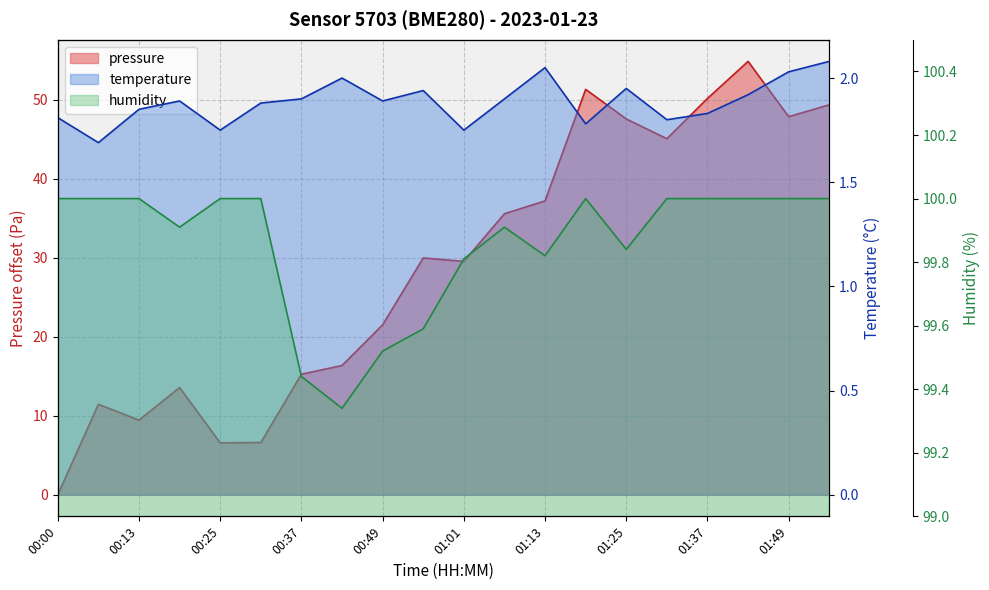

What is the average value of the temperature series?

1.9